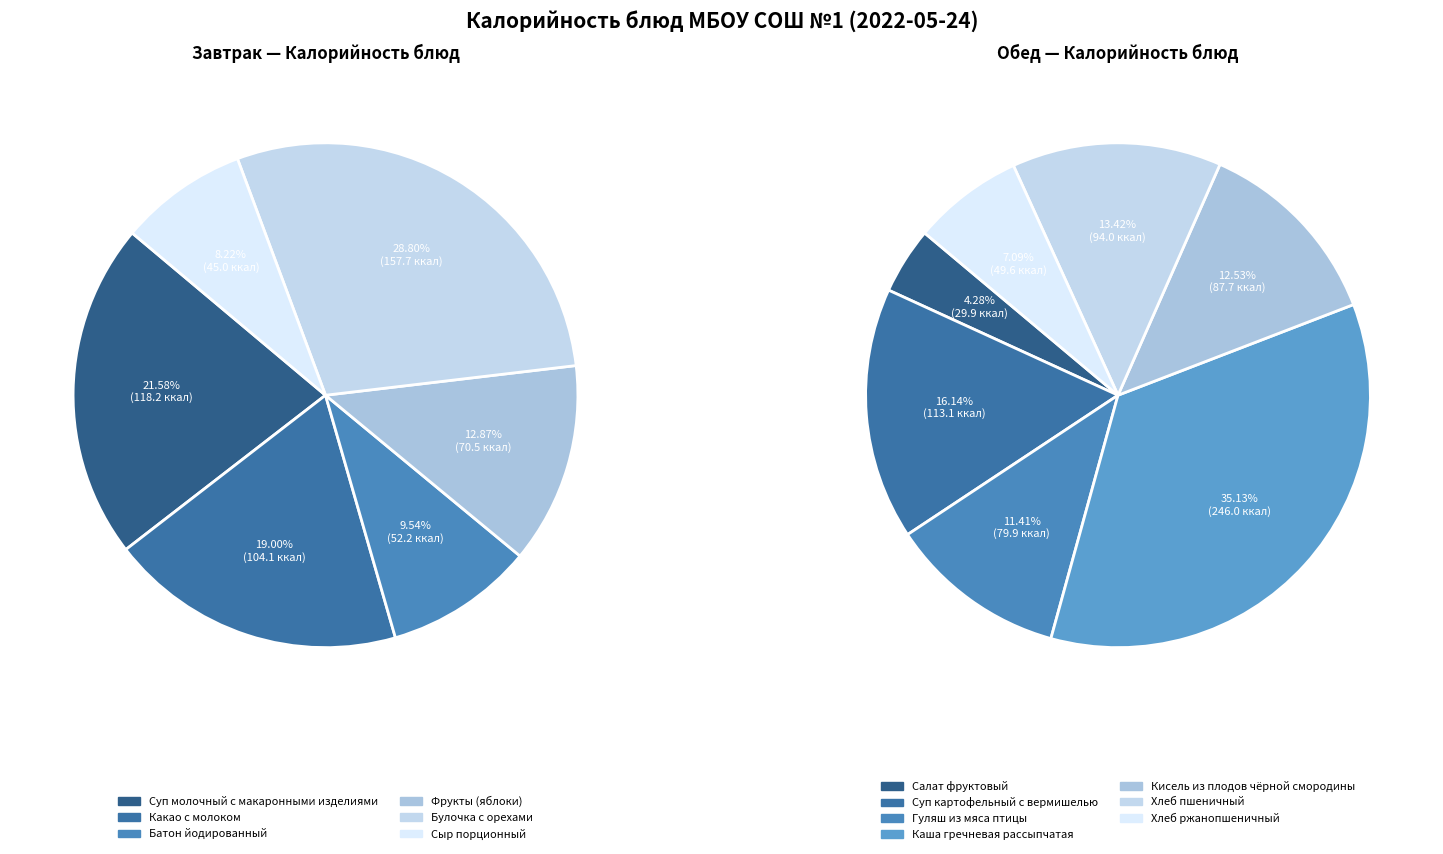

Rank the categories by value from highest to lowest.

Каша гречневая рассыпчатая, Булочка с орехами, Суп молочный с макаронными изделиями, Суп картофельный с вермишелью, Какао с молоком, Хлеб пшеничный, Кисель из плодов чёрной смородины, Гуляш из мяса птицы, Фрукты (яблоки), Батон йодированный, Хлеб ржанопшеничный, Сыр порционный, Салат фруктовый